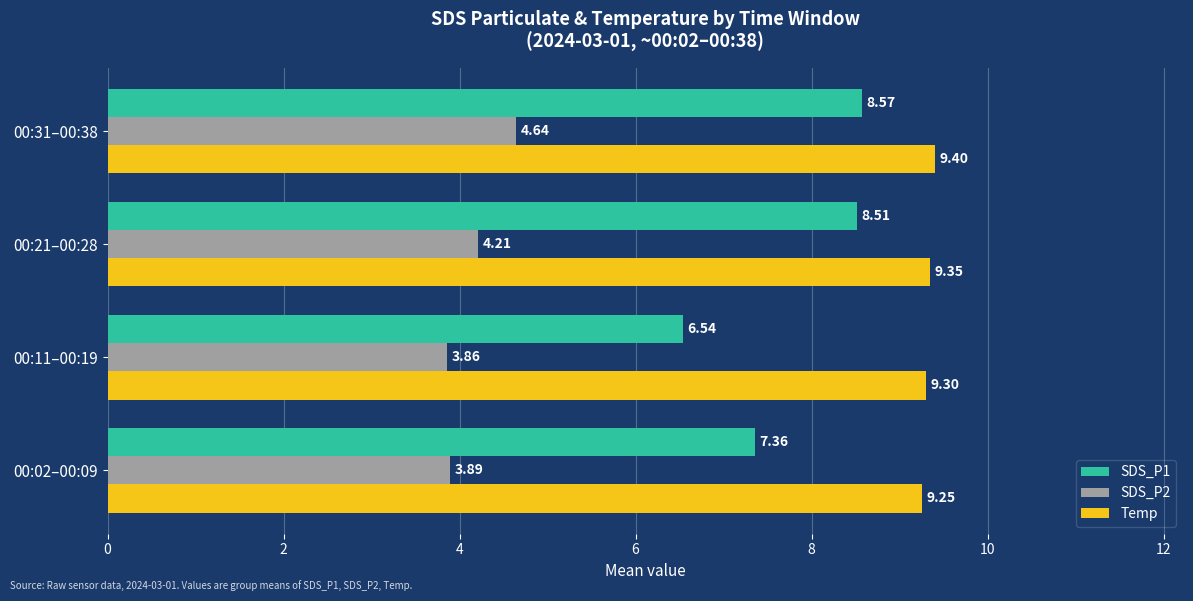

At how many categories does at least one series exceed 7?

4